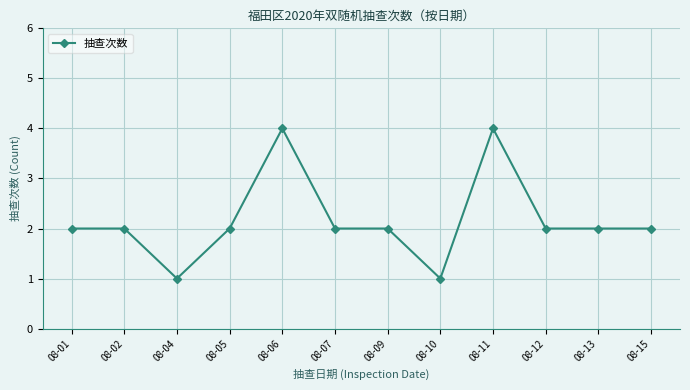

Reading left to right, list all the values displayed in this chart.

08-01=2	08-02=2	08-04=1	08-05=2	08-06=4	08-07=2	08-09=2	08-10=1	08-11=4	08-12=2	08-13=2	08-15=2